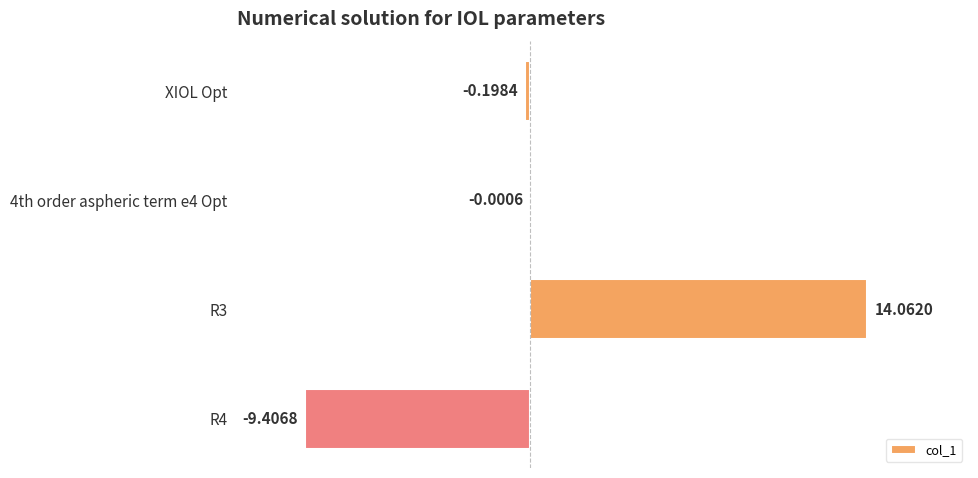

What is the sum of all values?

4.5